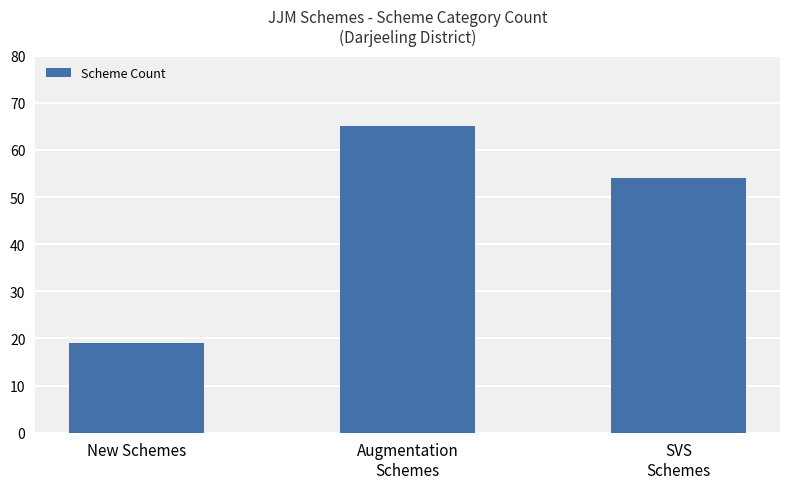

How many bars are there in total?

3